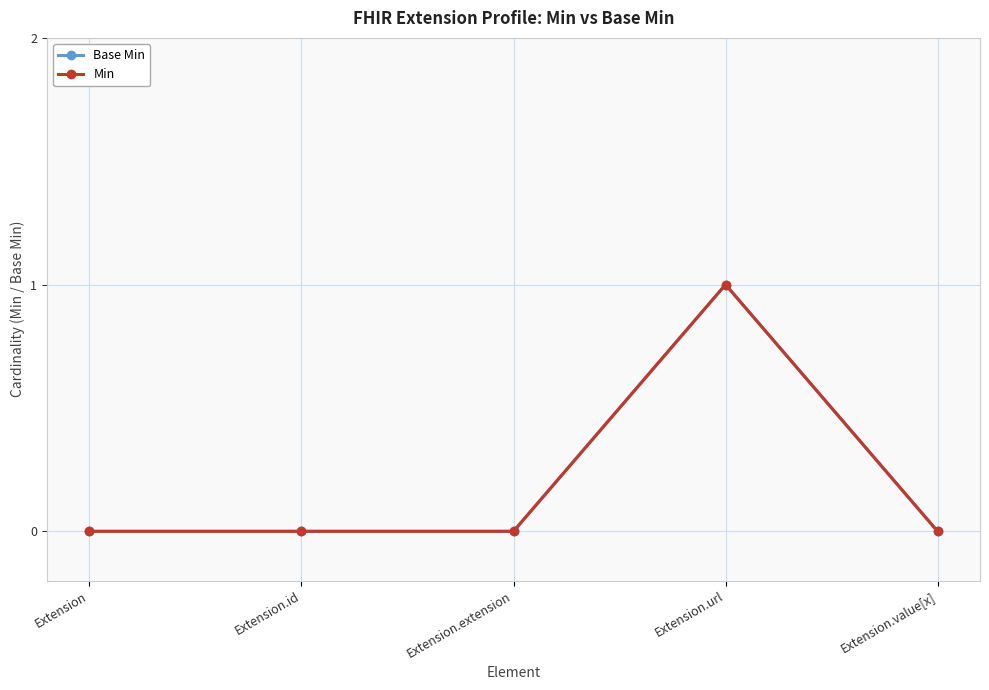

Rank the series at Extension.id from highest to lowest value.

Base Min, Min